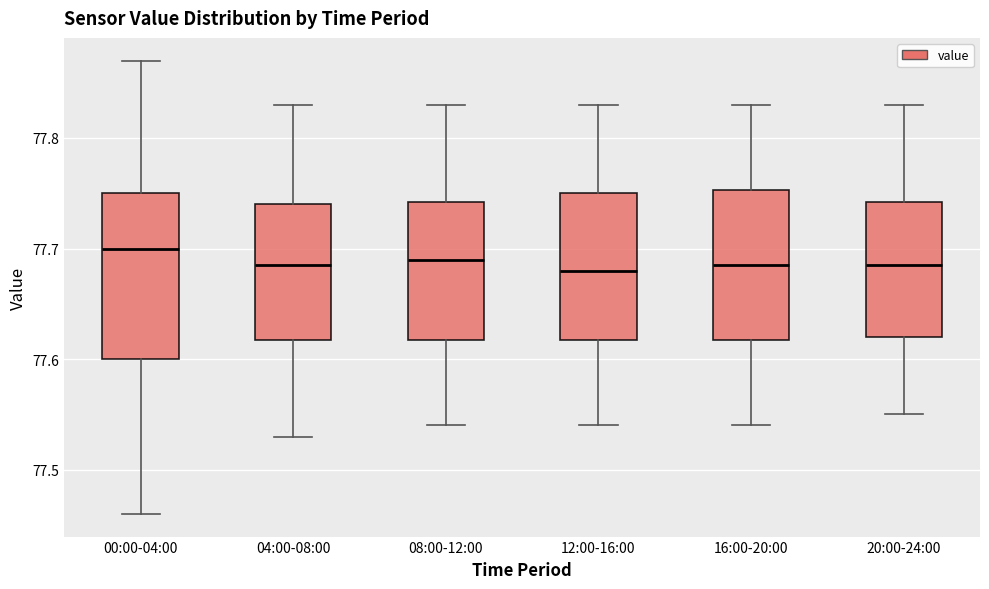

Where does the median line of the box for 00:00-04:00 sit on the y-axis? The values are not printed on the chart, so give them approximately, as read against the axis.

77.70